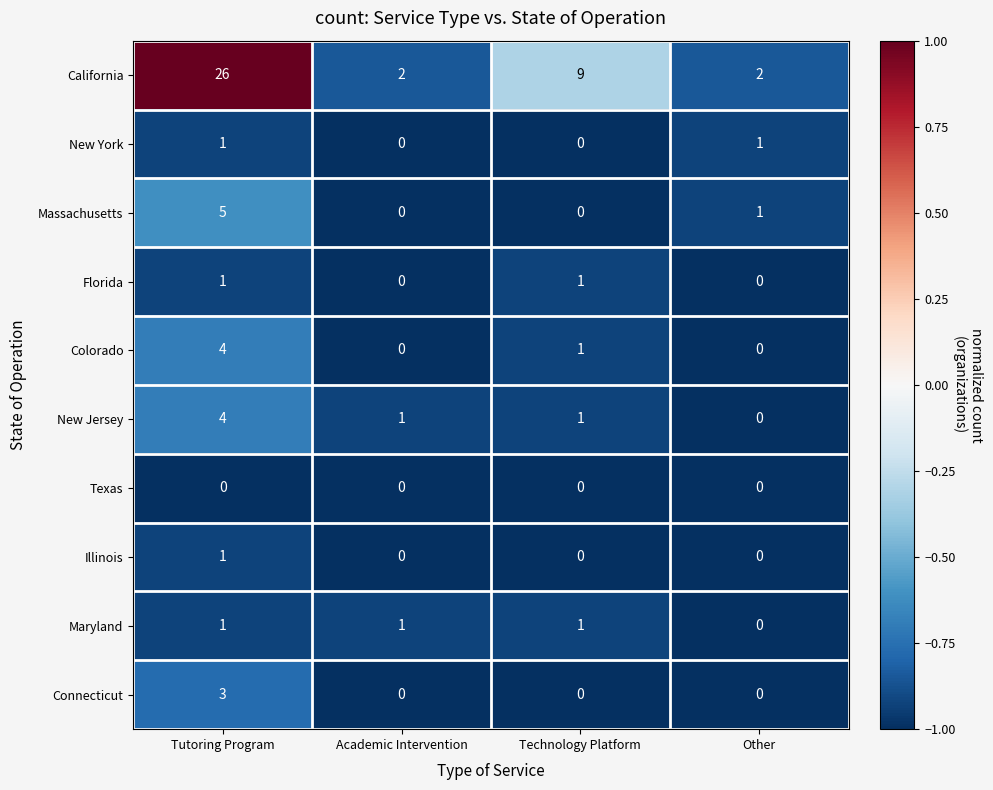

Which series has the largest total across all categories?

California